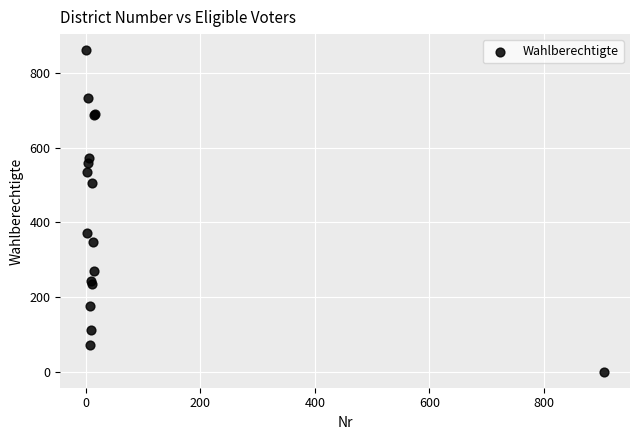

What Y value in the scatter plot is closest to 430?

371